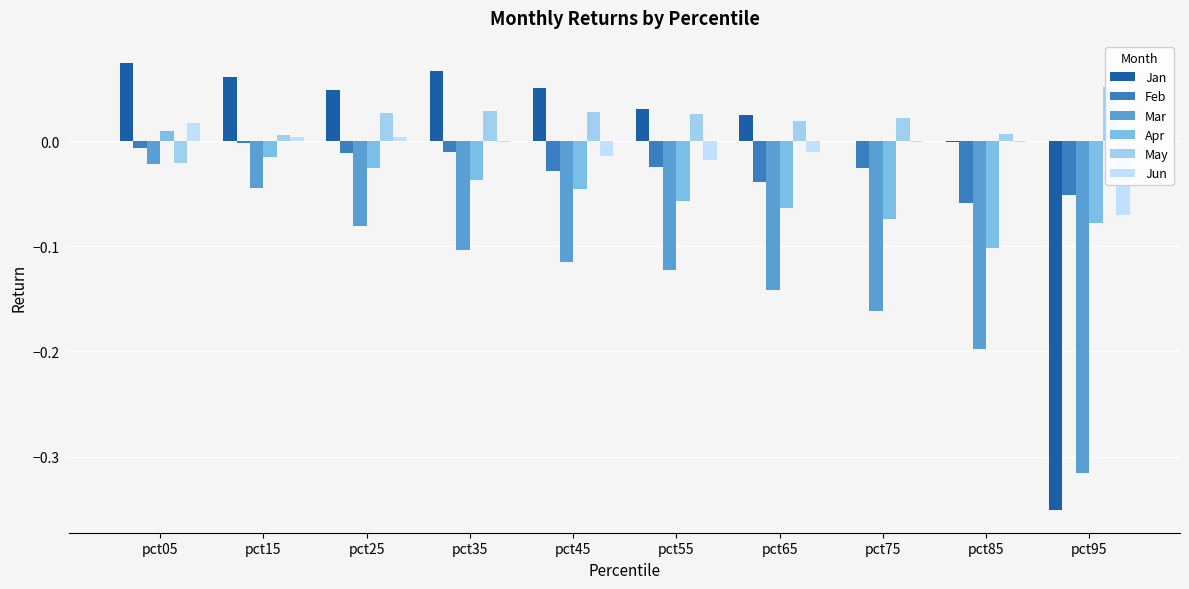

Reading left to right, transcribe all the data shown in this chart.

Jan: 0.1	0.1	0.0	0.1	0.1	0.0	0.0	0.0	-0.0	-0.4
Feb: -0.0	-0.0	-0.0	-0.0	-0.0	-0.0	-0.0	-0.0	-0.1	-0.1
Mar: -0.0	-0.0	-0.1	-0.1	-0.1	-0.1	-0.1	-0.2	-0.2	-0.3
Apr: 0.0	-0.0	-0.0	-0.0	-0.0	-0.1	-0.1	-0.1	-0.1	-0.1
May: -0.0	0.0	0.0	0.0	0.0	0.0	0.0	0.0	0.0	0.1
Jun: 0.0	0.0	0.0	-0.0	-0.0	-0.0	-0.0	-0.0	-0.0	-0.1